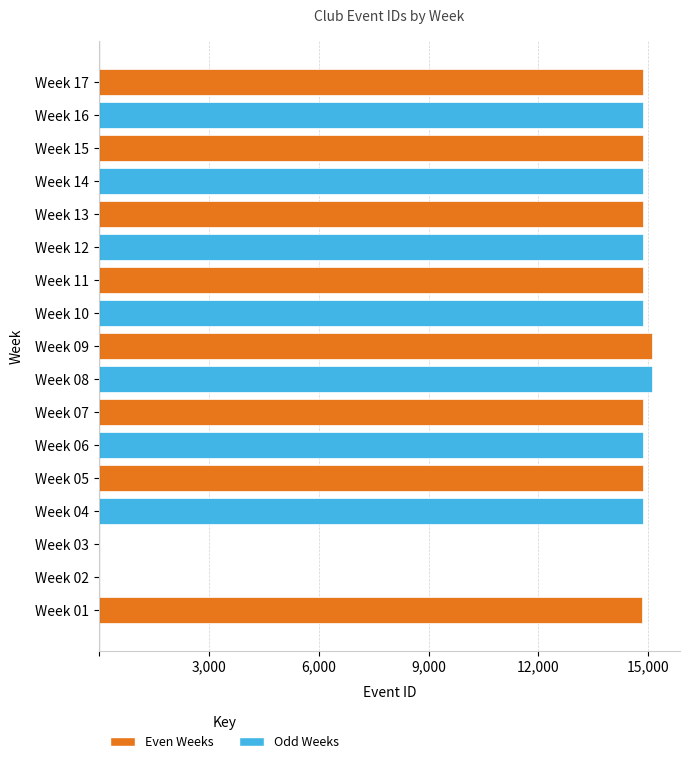

What is the change in value from Week 03 to Week 11?

+14849